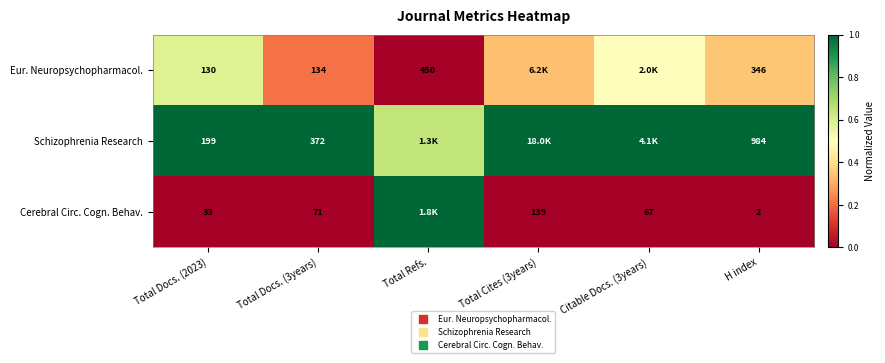

What is the maximum value shown in the chart?

1.0